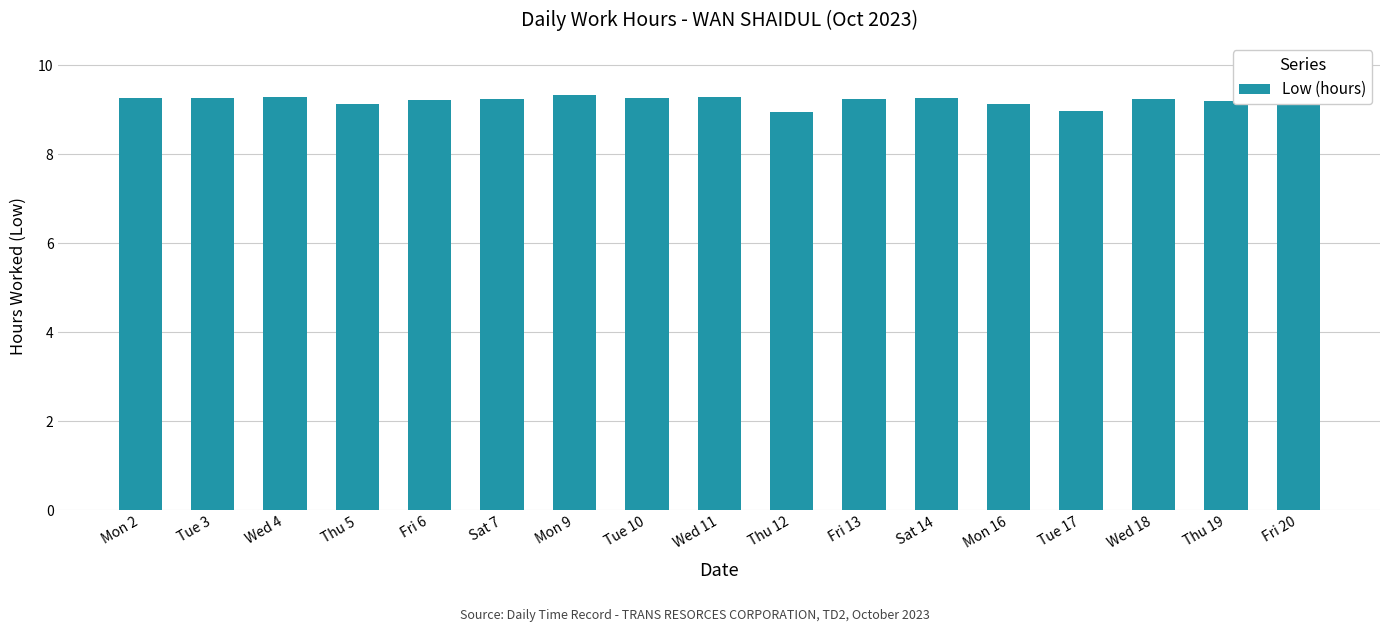

What is the label of the 16th bar from the left?

Thu 19